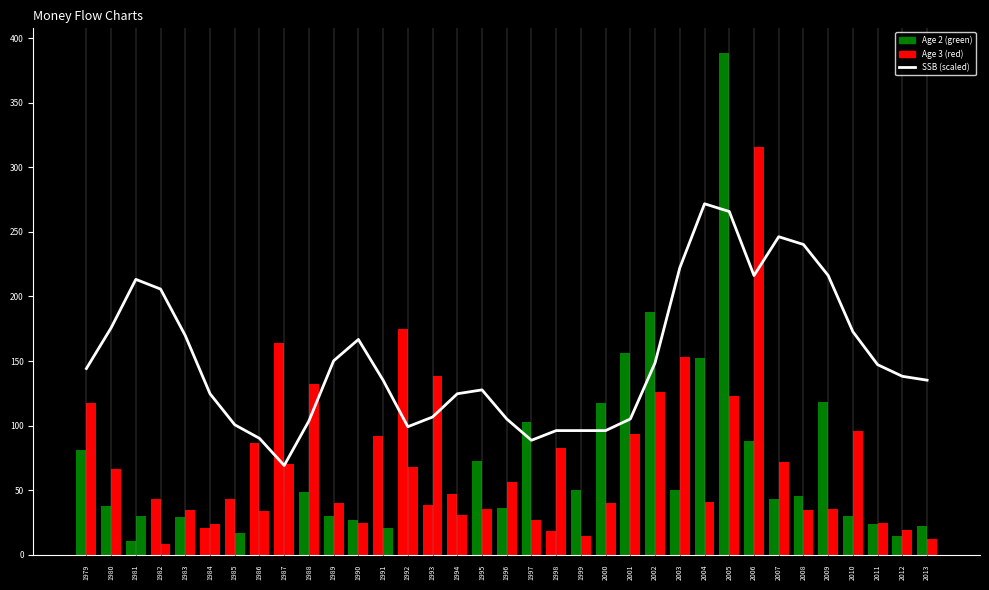

Which series has the largest total across all categories?

SSB (scaled)